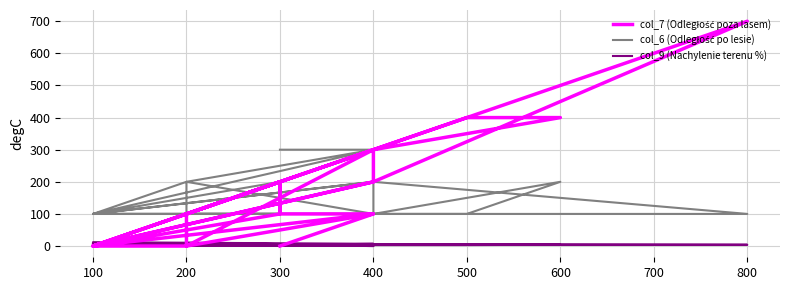

Is it true that col_9 (Nachylenie terenu %) equals 4 at 300?

False